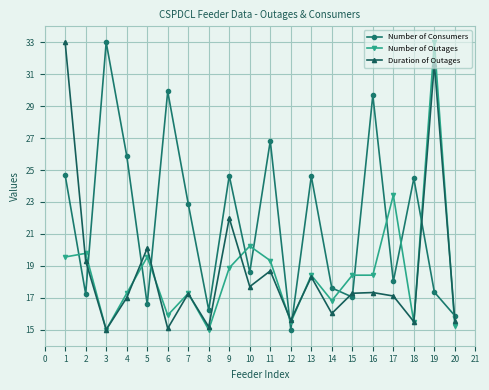

What is the smallest value displayed?

15.0